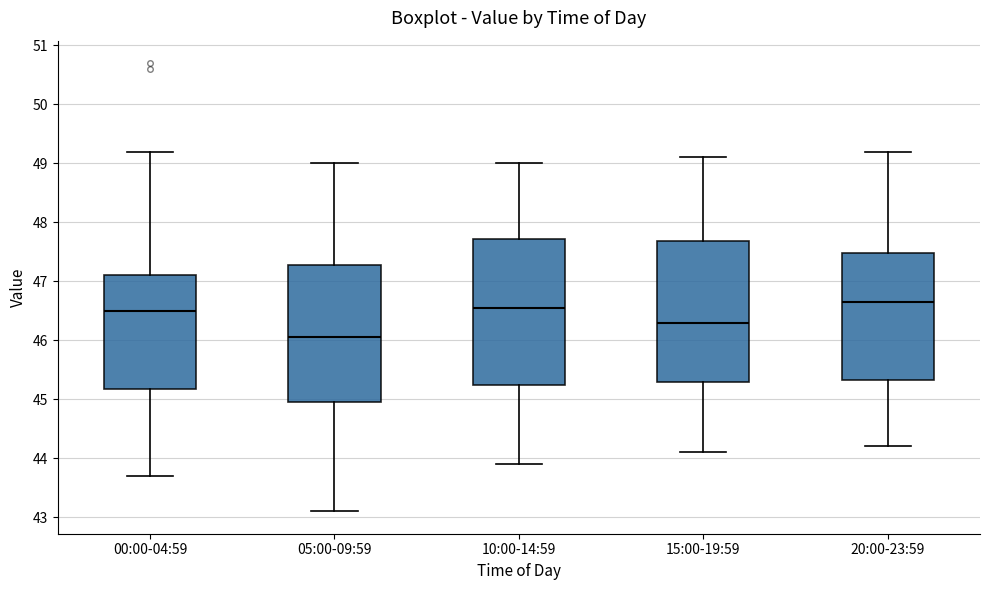

Which box has the highest median line?

20:00-23:59